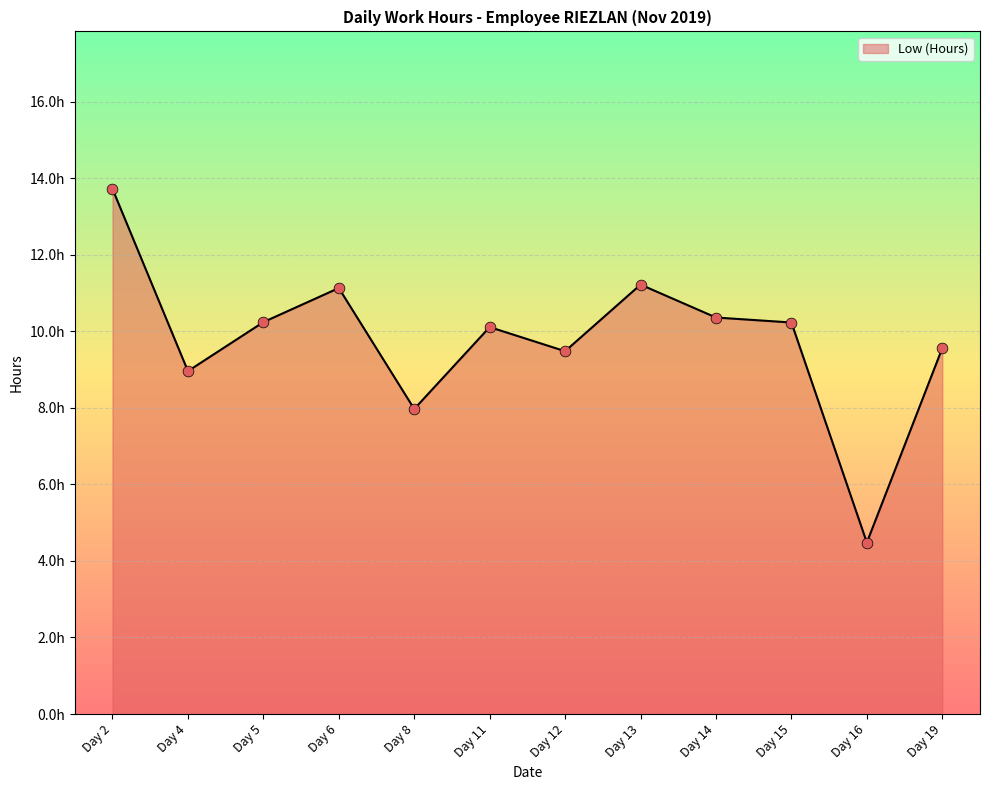

What is the ratio of the value at Day 4 to the value at Day 2?

0.7